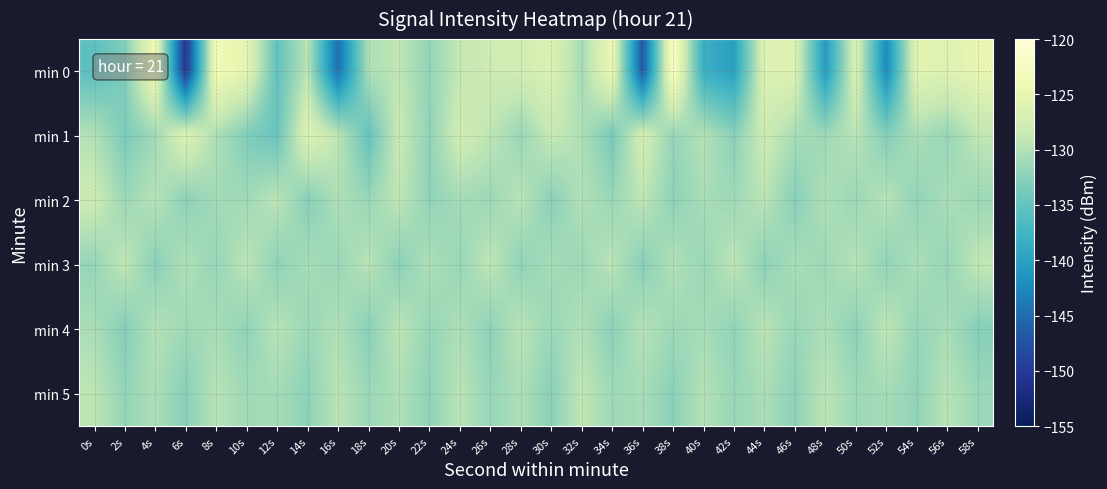

What is the difference between the highest and lowest values at 2s?

4.3